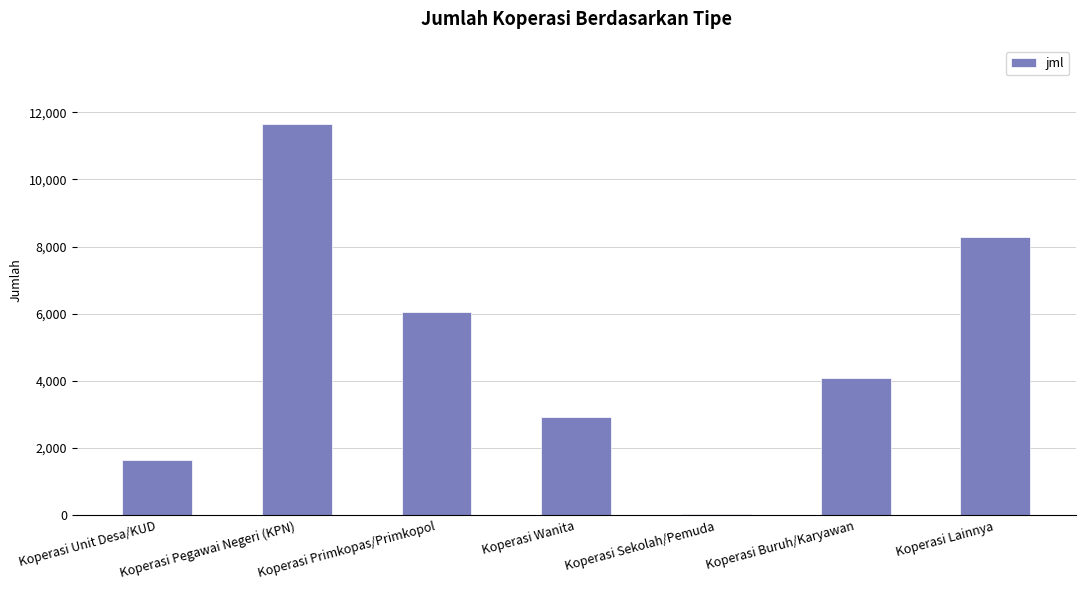

How many bars are there in total?

7